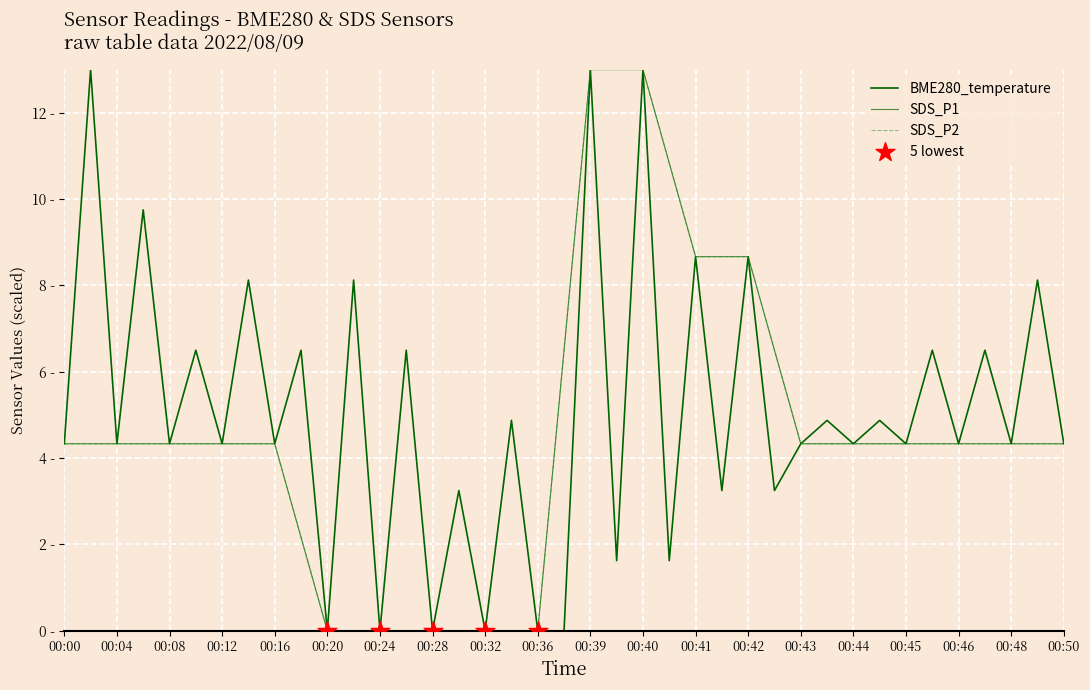

At which category is the sum across all series the highest?

00:39